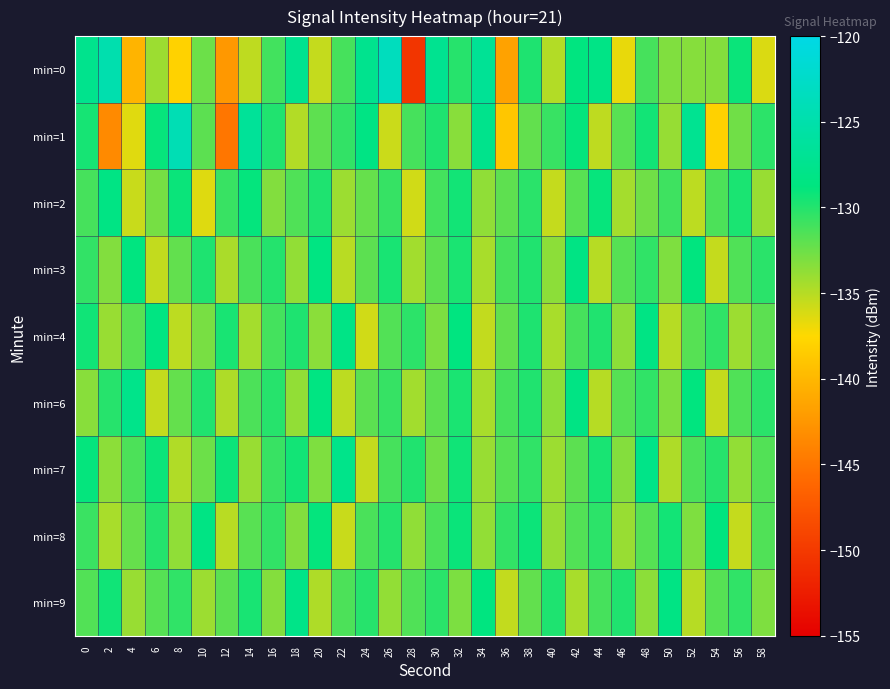

Reading left to right, extract all data points from this chart.

min=0: 0=-127.5	2=-124.7	4=-140.3	6=-134.1	8=-138.0	10=-132.4	12=-142.4	14=-135.3	16=-131.0	18=-127.4	20=-135.5	22=-131.2	24=-127.5	26=-123.5	28=-150.4	30=-127.3	32=-130.1	34=-126.8	36=-141.6	38=-129.8	40=-134.8	42=-128.7	44=-128.2	46=-136.7	48=-131.2	50=-133.2	52=-133.3	54=-133.3	56=-129.1	58=-136.2
min=1: 0=-129.6	2=-143.5	4=-136.5	6=-129.0	8=-124.2	10=-131.9	12=-145.0	14=-126.7	16=-129.9	18=-134.8	20=-132.0	22=-130.5	24=-128.3	26=-135.7	28=-131.2	30=-129.8	32=-133.4	34=-127.6	36=-138.9	38=-132.1	40=-130.7	42=-128.9	44=-135.3	46=-131.8	48=-129.4	50=-133.9	52=-127.2	54=-138.1	56=-132.6	58=-130.3
min=2: 0=-131.2	2=-128.4	4=-135.6	6=-132.8	8=-129.1	10=-136.4	12=-130.7	14=-128.9	16=-133.2	18=-131.5	20=-129.8	22=-134.1	24=-132.3	26=-130.6	28=-135.9	30=-131.1	32=-129.4	34=-133.7	36=-132.0	38=-130.2	40=-135.5	42=-131.8	44=-129.0	46=-134.4	48=-132.6	50=-130.9	52=-135.2	54=-131.4	56=-129.7	58=-134.0
min=3: 0=-130.5	2=-133.2	4=-128.7	6=-135.4	8=-132.1	10=-129.8	12=-134.6	14=-131.3	16=-130.0	18=-133.8	20=-128.5	22=-135.1	24=-131.9	26=-129.6	28=-134.3	30=-132.0	32=-129.7	34=-134.5	36=-131.2	38=-129.9	40=-133.6	42=-128.3	44=-135.0	46=-131.7	48=-130.4	50=-133.1	52=-128.8	54=-135.5	56=-131.5	58=-130.2
min=4: 0=-129.3	2=-134.0	4=-131.8	6=-128.5	8=-135.2	10=-132.9	12=-129.6	14=-134.4	16=-131.1	18=-129.8	20=-133.5	22=-128.2	24=-135.9	26=-131.6	28=-130.3	30=-133.0	32=-128.7	34=-135.4	36=-132.1	38=-129.8	40=-134.5	42=-131.2	44=-129.9	46=-133.6	48=-128.3	50=-135.0	52=-131.7	54=-130.4	56=-134.1	58=-131.9
min=6: 0=-133.4	2=-130.1	4=-127.8	6=-135.5	8=-132.2	10=-129.9	12=-134.7	14=-131.4	16=-130.1	18=-133.8	20=-128.5	22=-135.2	24=-131.9	26=-130.6	28=-134.3	30=-132.0	32=-129.7	34=-134.5	36=-131.2	38=-129.9	40=-133.6	42=-128.3	44=-135.0	46=-131.7	48=-130.4	50=-133.1	52=-128.8	54=-135.5	56=-131.5	58=-130.2
min=7: 0=-128.9	2=-133.6	4=-131.4	6=-129.1	8=-134.8	10=-132.5	12=-129.2	14=-134.0	16=-130.7	18=-129.4	20=-133.1	22=-127.8	24=-135.5	26=-131.2	28=-129.9	30=-132.6	32=-129.3	34=-134.0	36=-131.7	38=-130.4	40=-134.1	42=-131.9	44=-129.6	46=-133.3	48=-128.0	50=-134.7	52=-131.4	54=-130.1	56=-133.8	58=-131.6
min=8: 0=-130.8	2=-134.5	4=-132.3	6=-130.0	8=-133.7	10=-128.4	12=-135.1	14=-131.8	16=-130.5	18=-133.2	20=-128.9	22=-135.6	24=-131.3	26=-130.0	28=-133.7	30=-131.4	32=-129.1	34=-133.8	36=-130.5	38=-129.2	40=-133.9	42=-131.6	44=-130.3	46=-134.0	48=-131.7	50=-129.4	52=-133.1	54=-128.8	56=-135.5	58=-131.5
min=9: 0=-131.6	2=-129.3	4=-134.0	6=-131.7	8=-130.4	10=-134.1	12=-131.9	14=-129.6	16=-133.3	18=-128.0	20=-134.7	22=-131.4	24=-130.1	26=-133.8	28=-131.5	30=-130.2	32=-133.0	34=-128.7	36=-135.4	38=-132.1	40=-129.8	42=-134.5	44=-131.2	46=-129.9	48=-133.6	50=-128.3	52=-135.0	54=-131.7	56=-130.4	58=-133.1